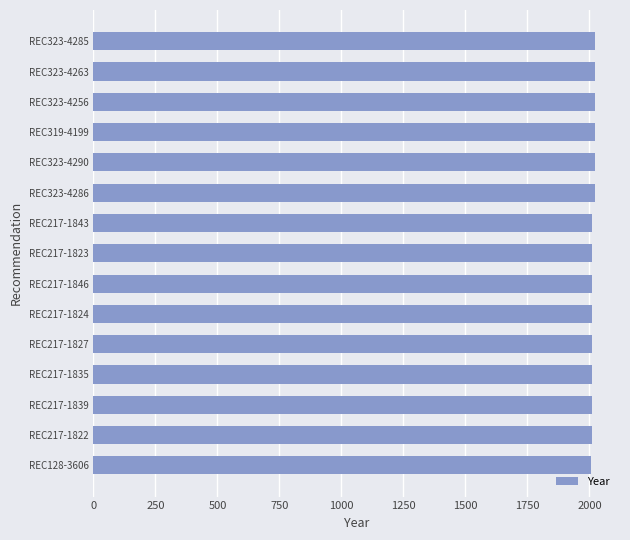

What is the ratio of the value at REC217-1843 to the value at REC323-4285?

1.0